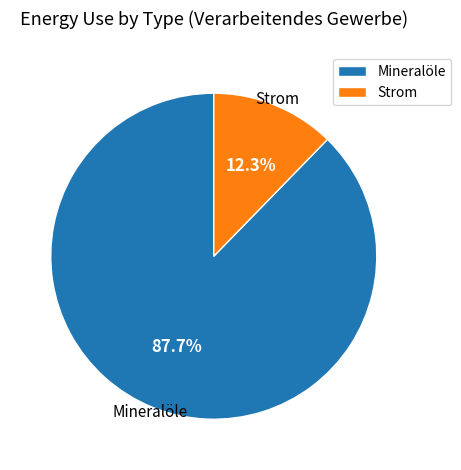

Which has a higher value, Mineralöle or Strom?

Mineralöle